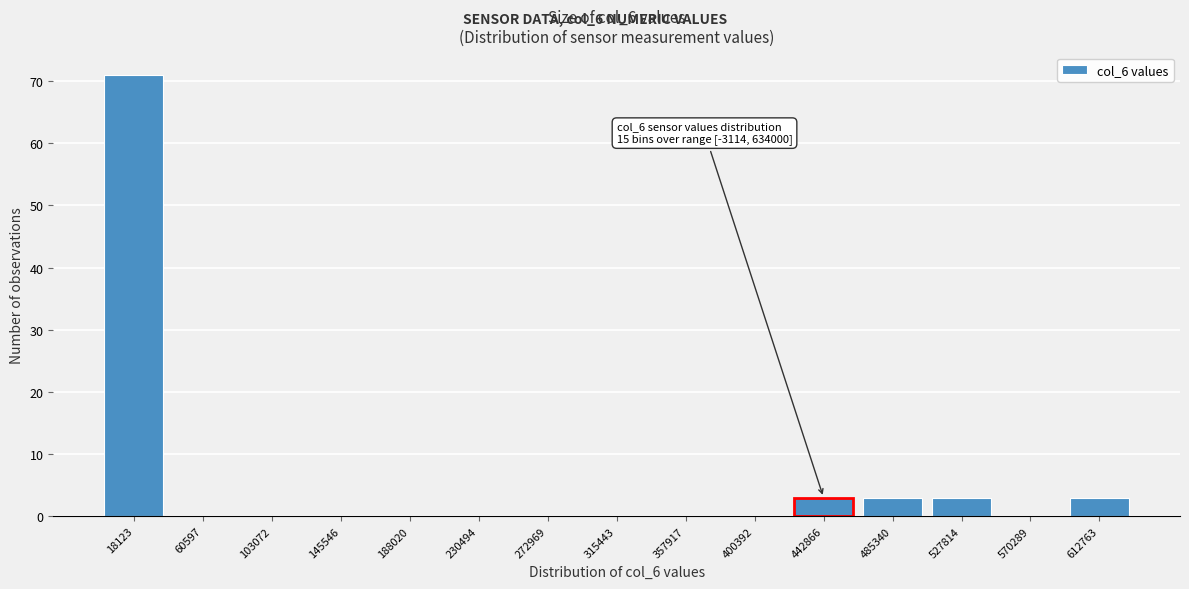

Reading left to right, what are all the values shown in this chart?

18123=71	60597=0	103072=0	145546=0	188020=0	230494=0	272969=0	315443=0	357917=0	400392=0	442866=3	485340=3	527814=3	570289=0	612763=3